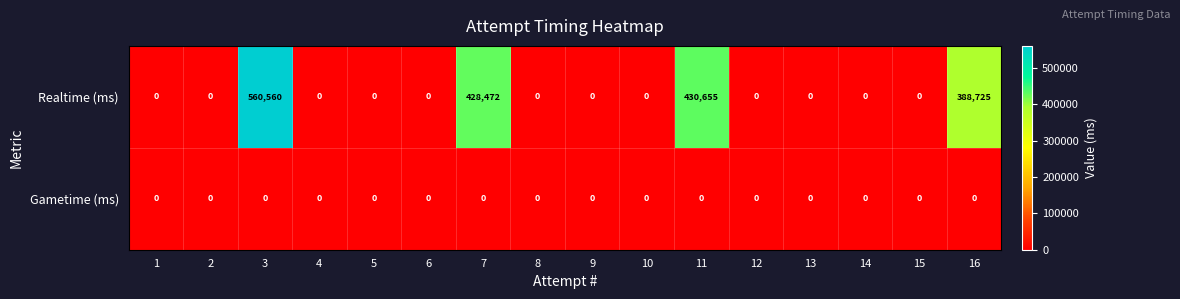

List the series in order of their overall mean, highest first.

Realtime (ms), Gametime (ms)